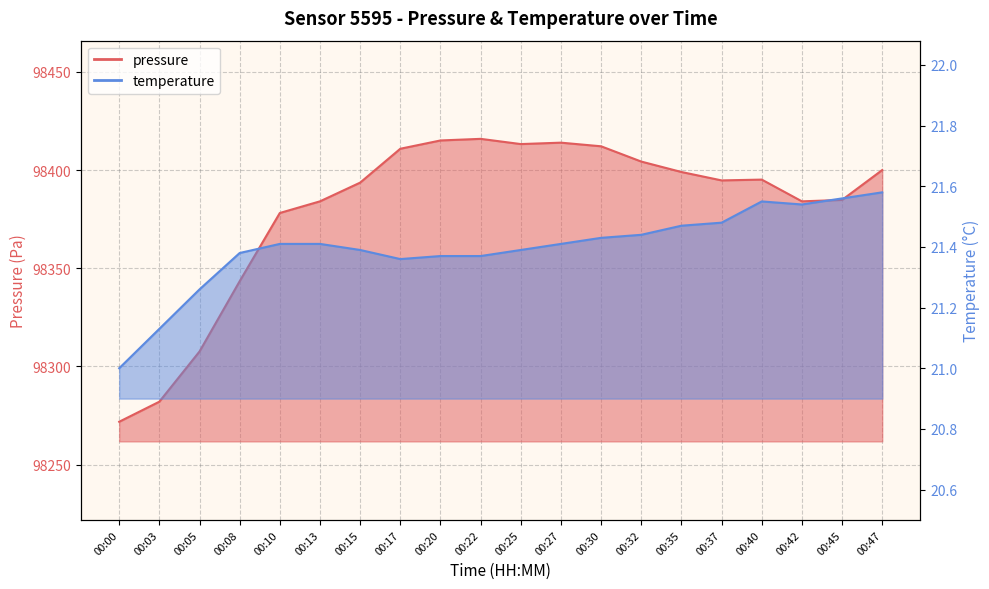

True or false: pressure and temperature cross at least once.

False